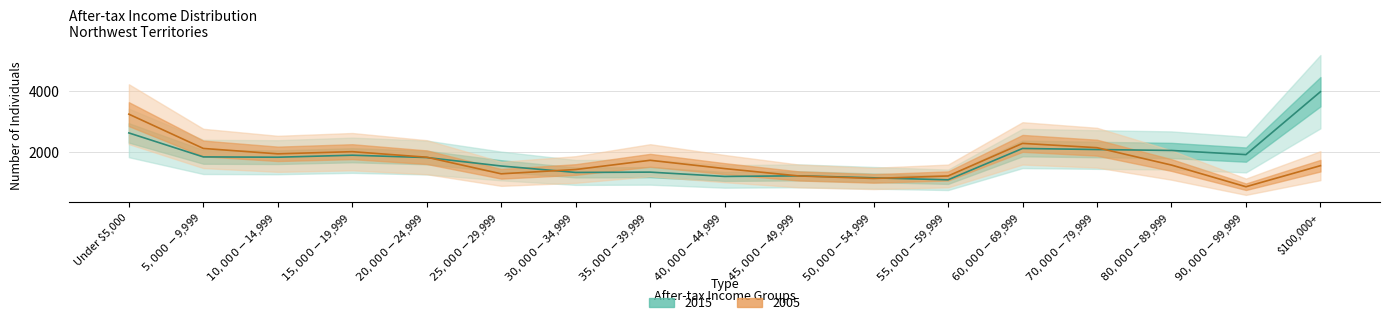

List the labels in order of 2015 value, smallest first.

$55,000-$59,999, $50,000-$54,999, $40,000-$44,999, $45,000-$49,999, $30,000-$34,999, $35,000-$39,999, $25,000-$29,999, $20,000-$24,999, $10,000-$14,999, $5,000-$9,999, $15,000-$19,999, $90,000-$99,999, $80,000-$89,999, $70,000-$79,999, $60,000-$69,999, Under $5,000, $100,000+